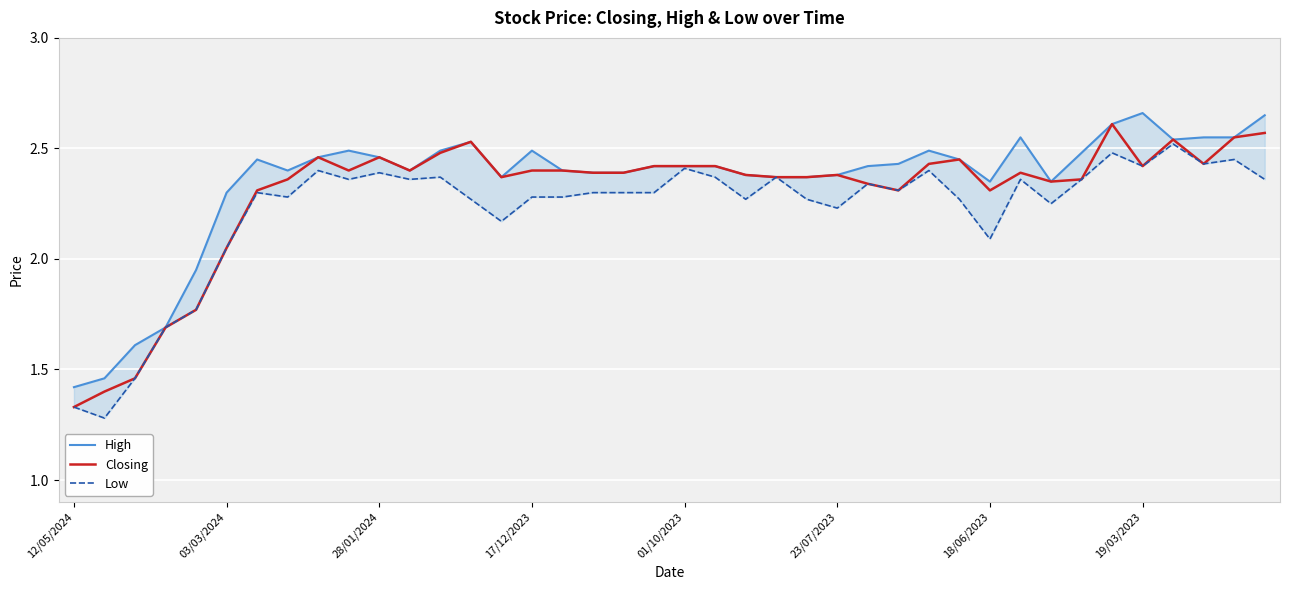

Rank the series by their average value, from highest to lowest.

High, Closing, Low